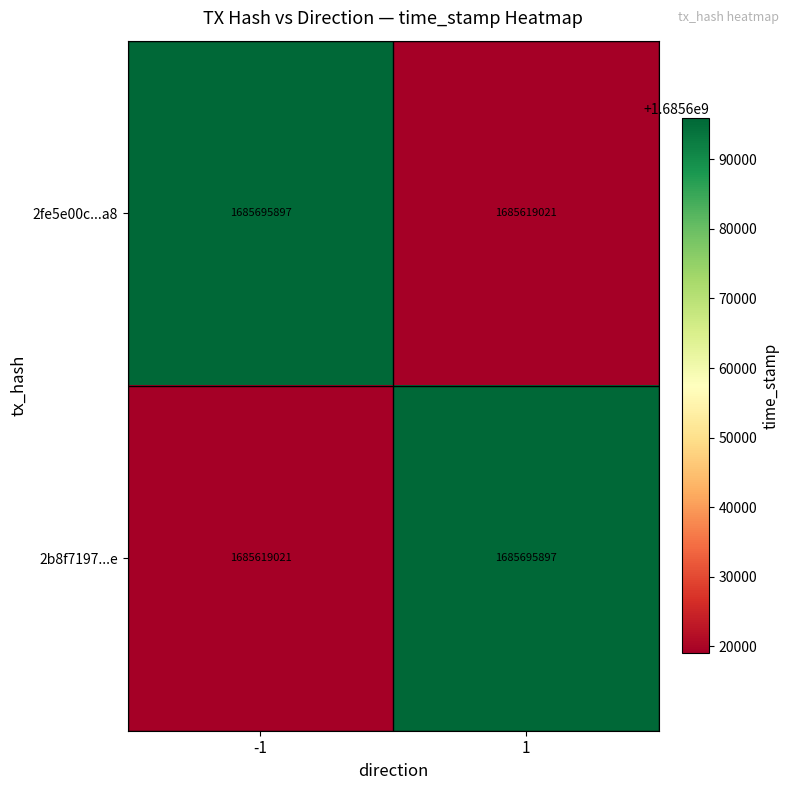

Rank the categories by 2b8f7197...e value from lowest to highest.

-1, 1